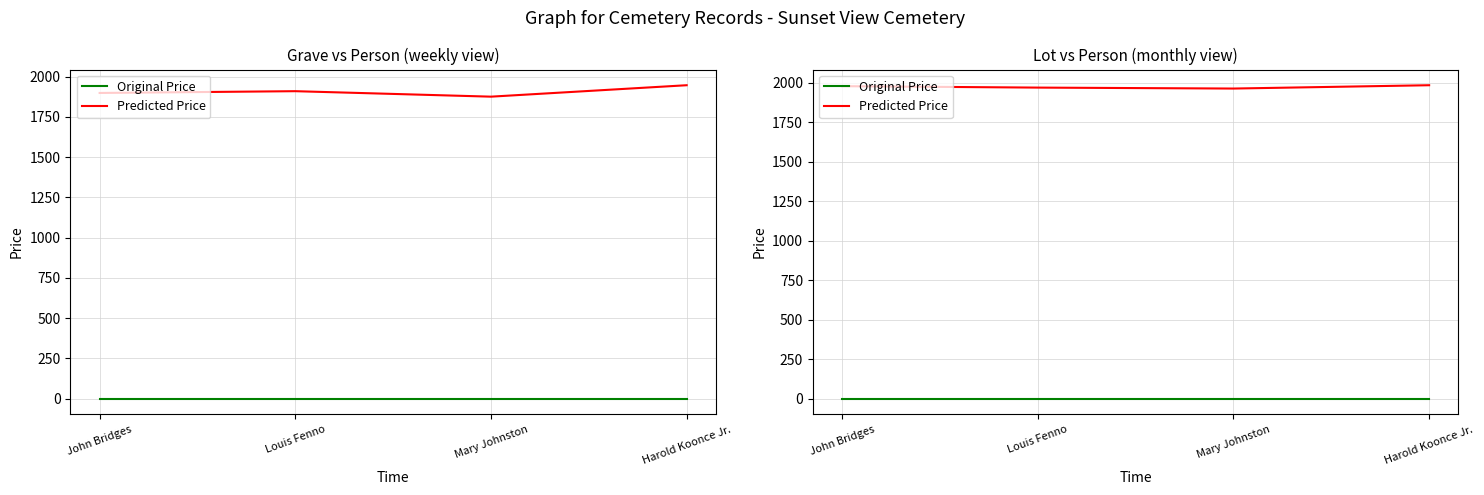

What is the label of the 1st point from the right?

Harold Koonce Jr.